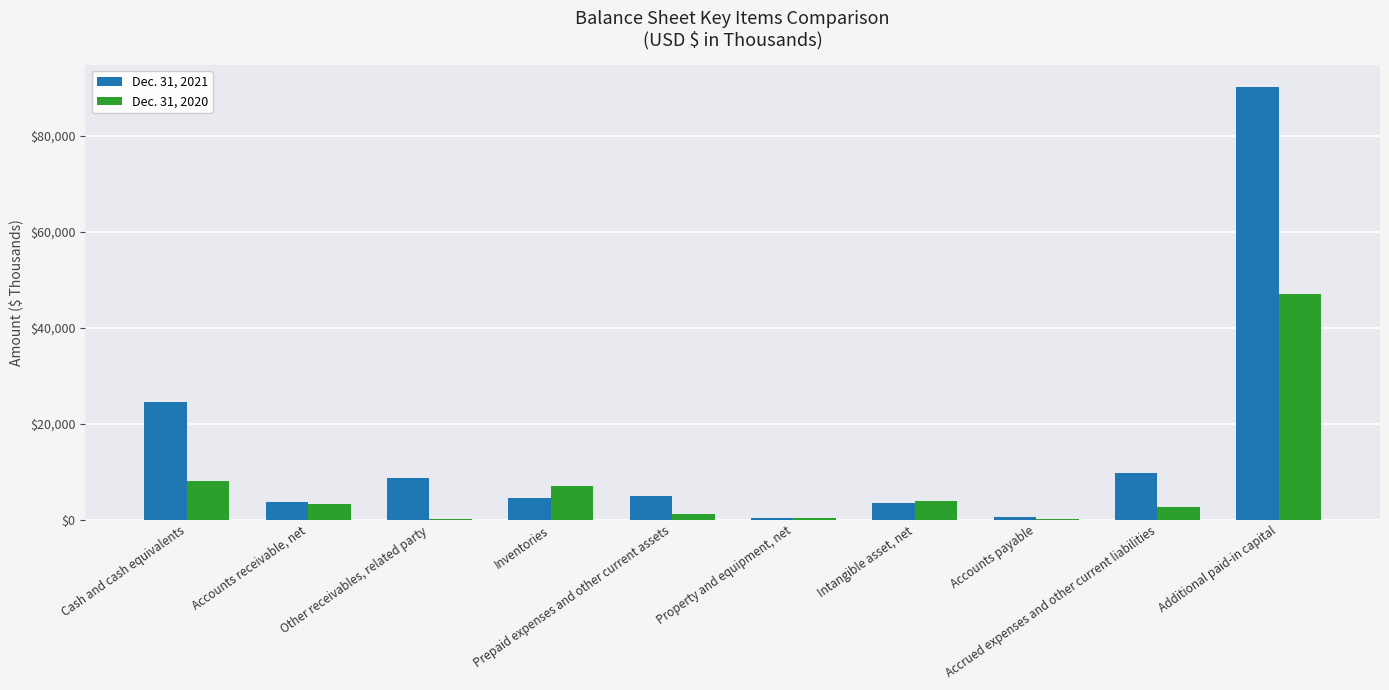

What value does the Dec. 31, 2021 series have at Property and equipment, net?

267